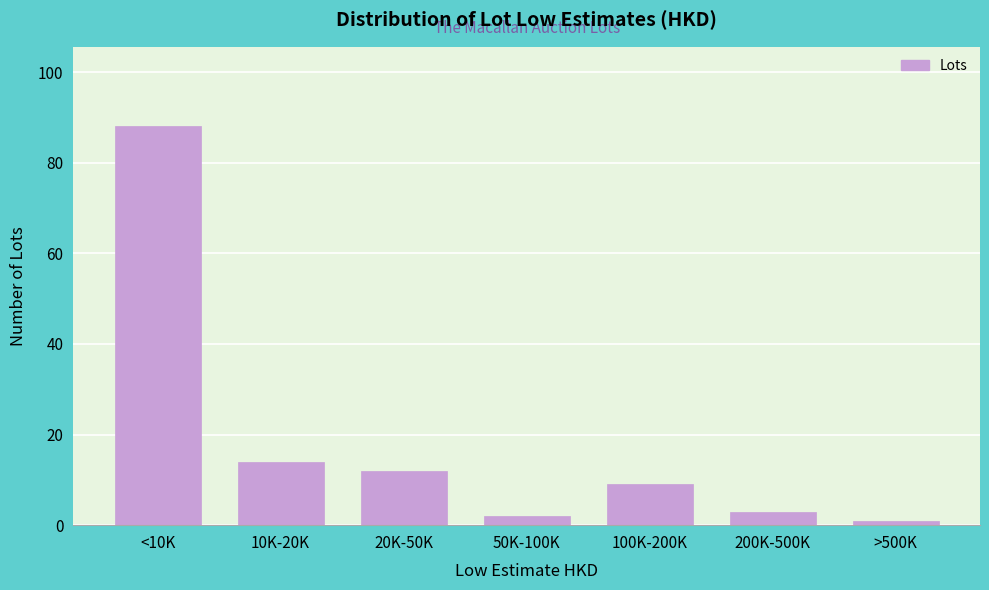

Reading left to right, transcribe all the data shown in this chart.

88	14	12	2	9	3	1